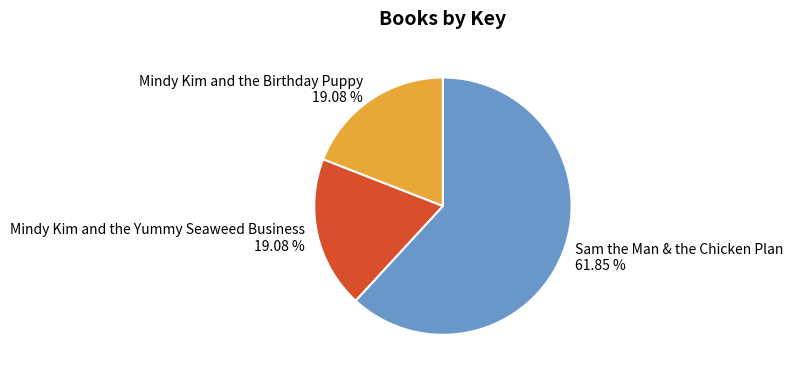

The Mindy Kim and the Birthday Puppy slice represents 25% of the pie. True or false?

False